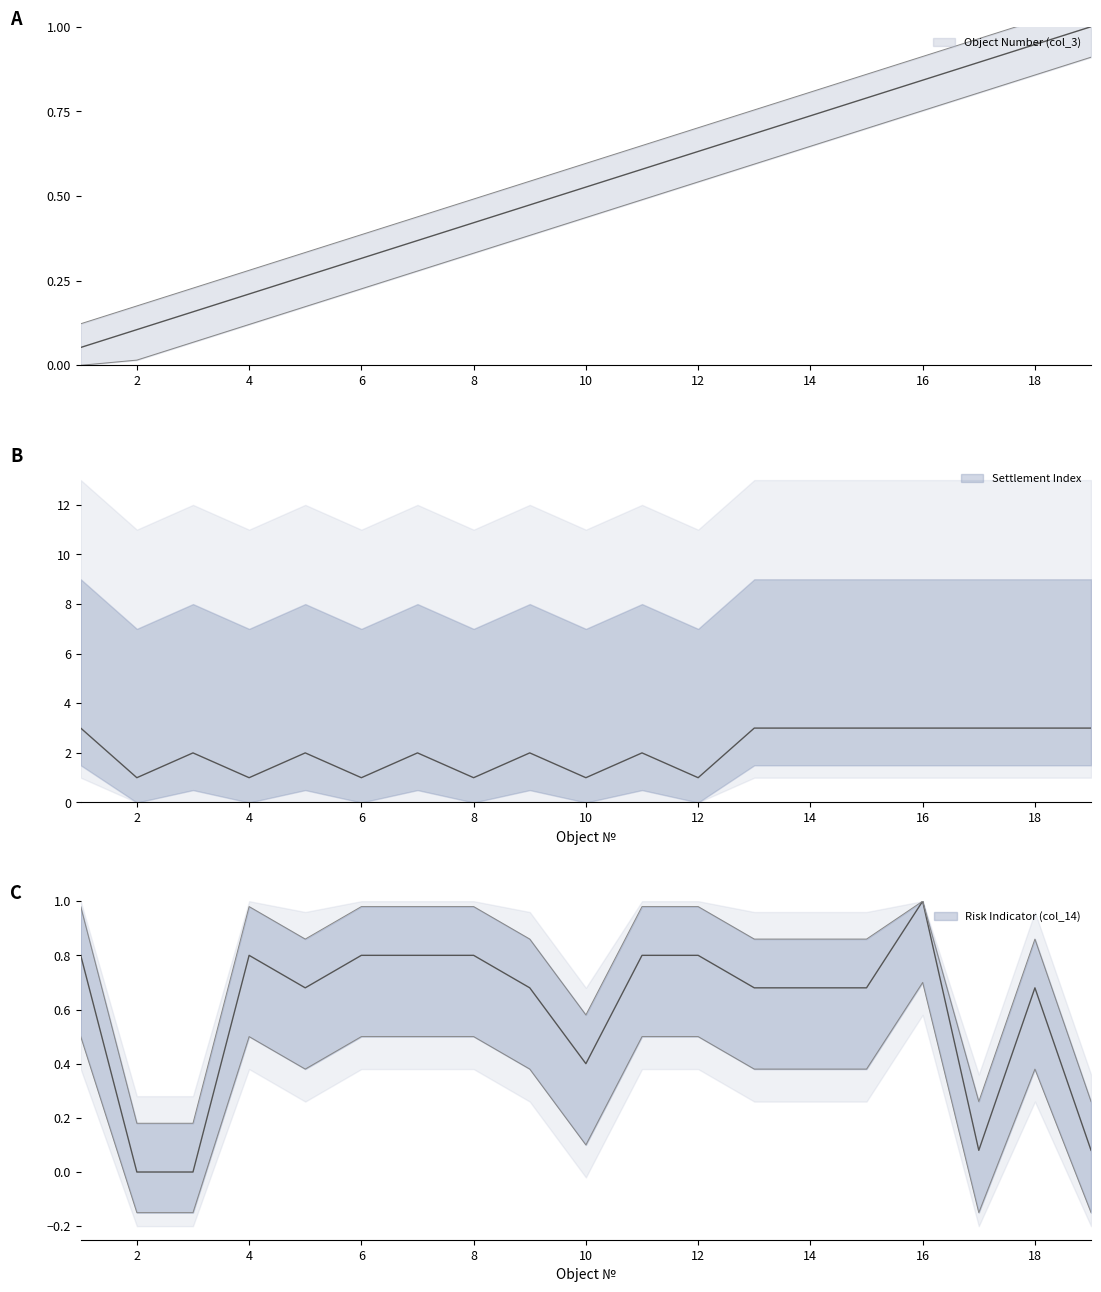

At 6, list the series in order from largest to smallest.

Settlement Index, Risk Indicator (col_14), Object Number (col_3)